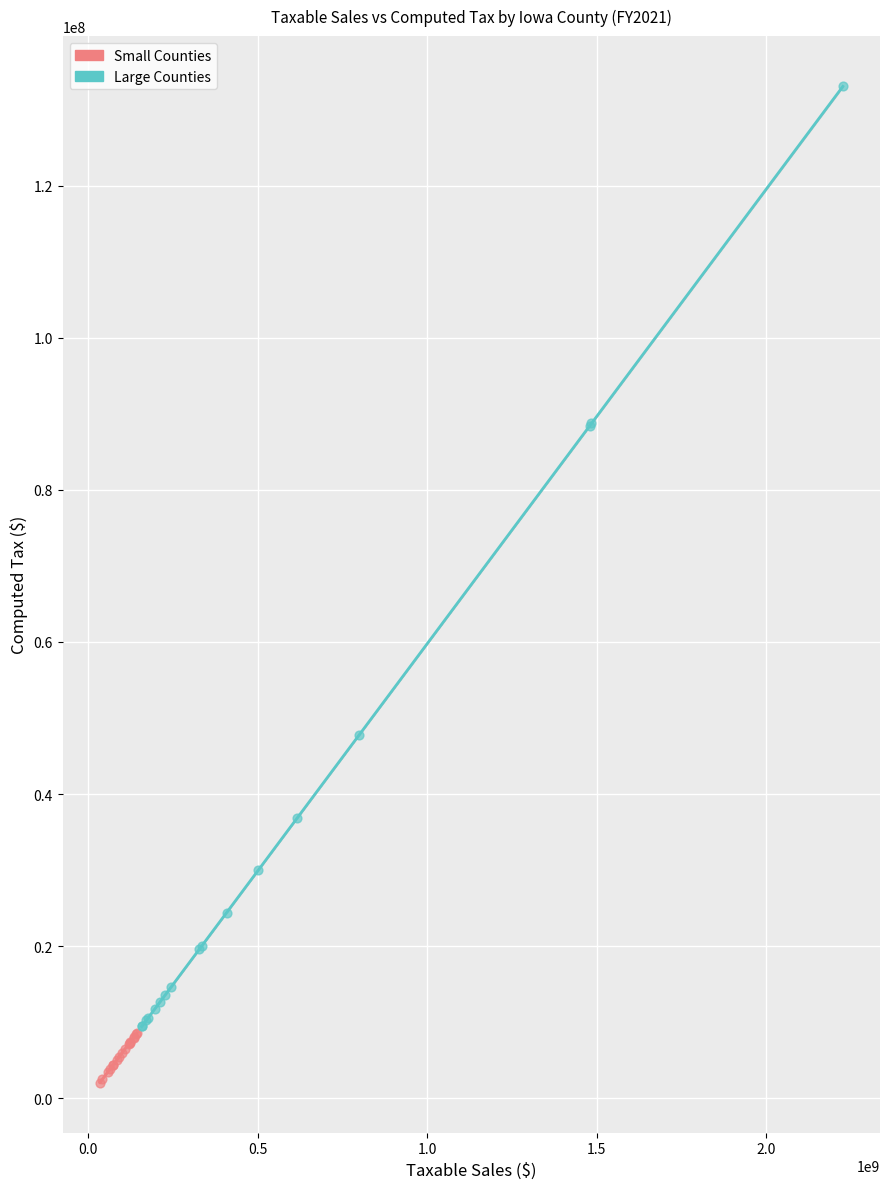

What are all the series names shown in the legend?

Small Counties, Large Counties